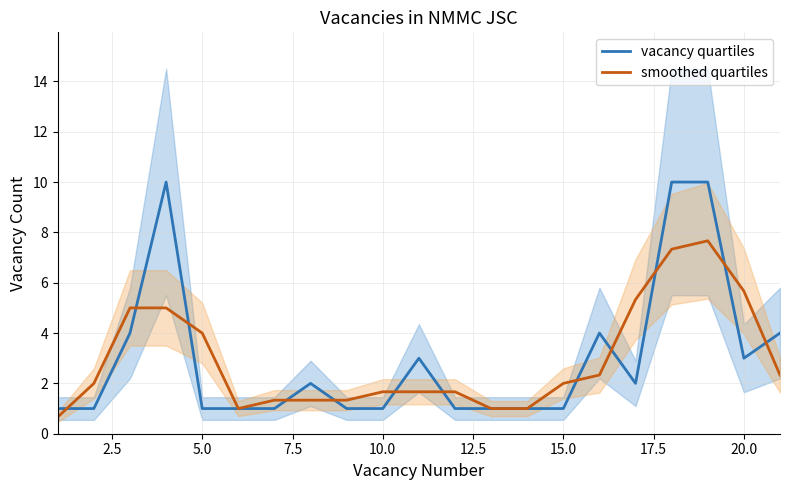

How many data points does each series have?

21